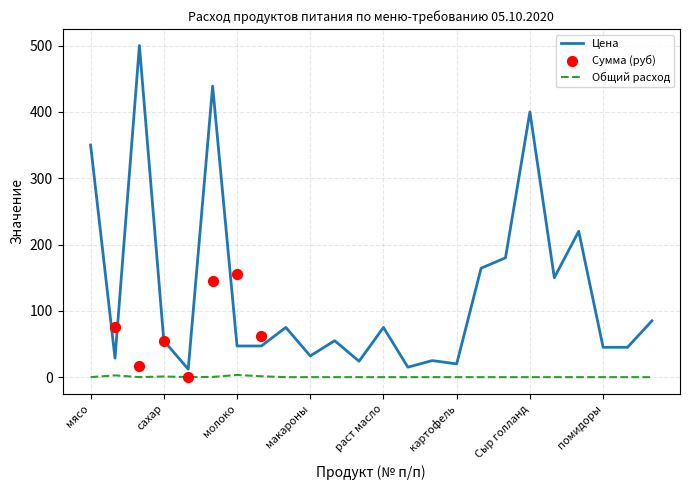

What are all the series names shown in the legend?

Цена, Сумма (руб), Общий расход